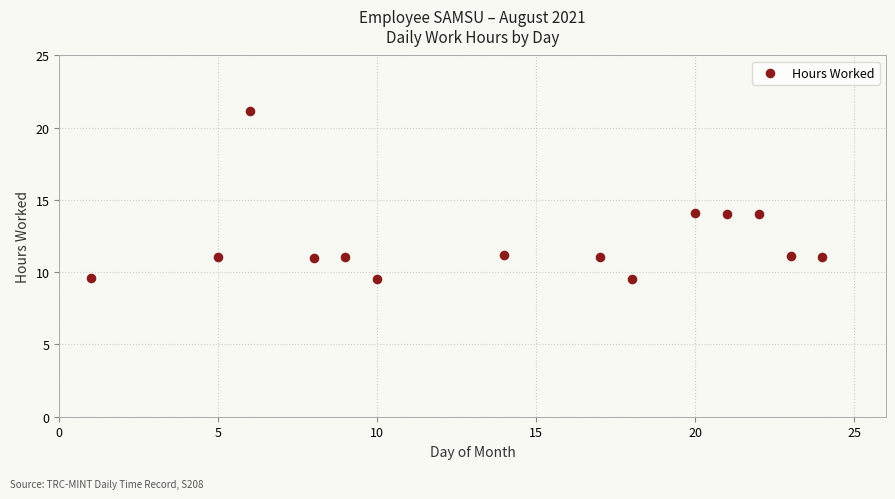

What is the range of Y values (max minus min)?

11.6